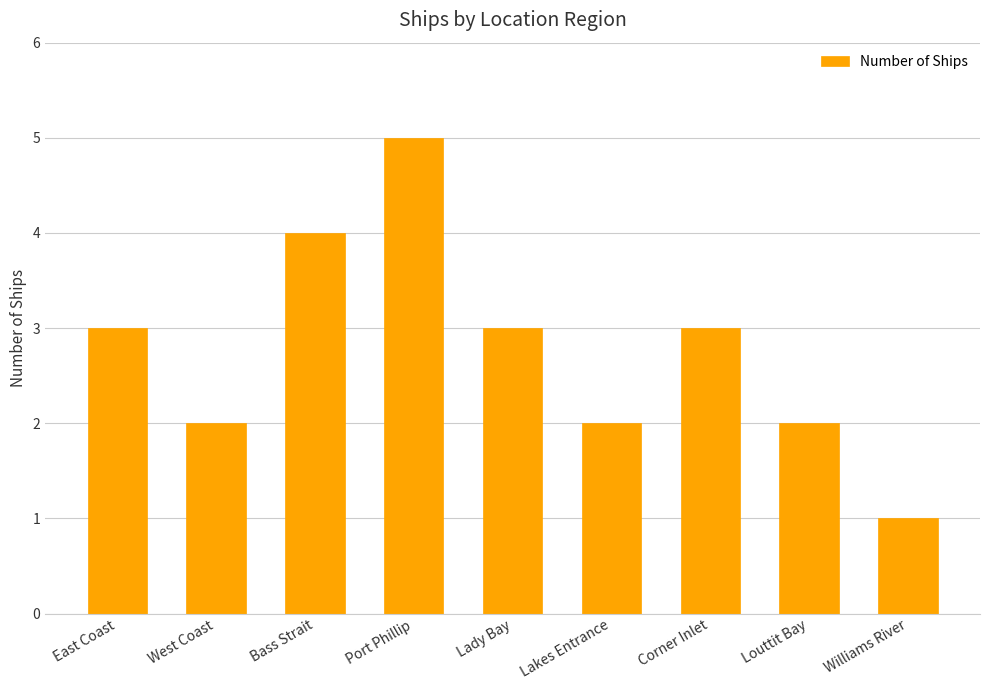

What is the difference between the values at East Coast and Lakes Entrance?

1